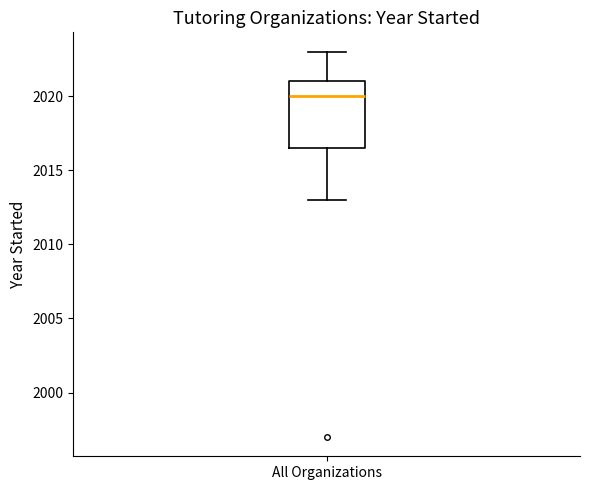

Where does the upper whisker of the box for All Organizations end on the y-axis? The values are not printed on the chart, so give them approximately, as read against the axis.

2023.0